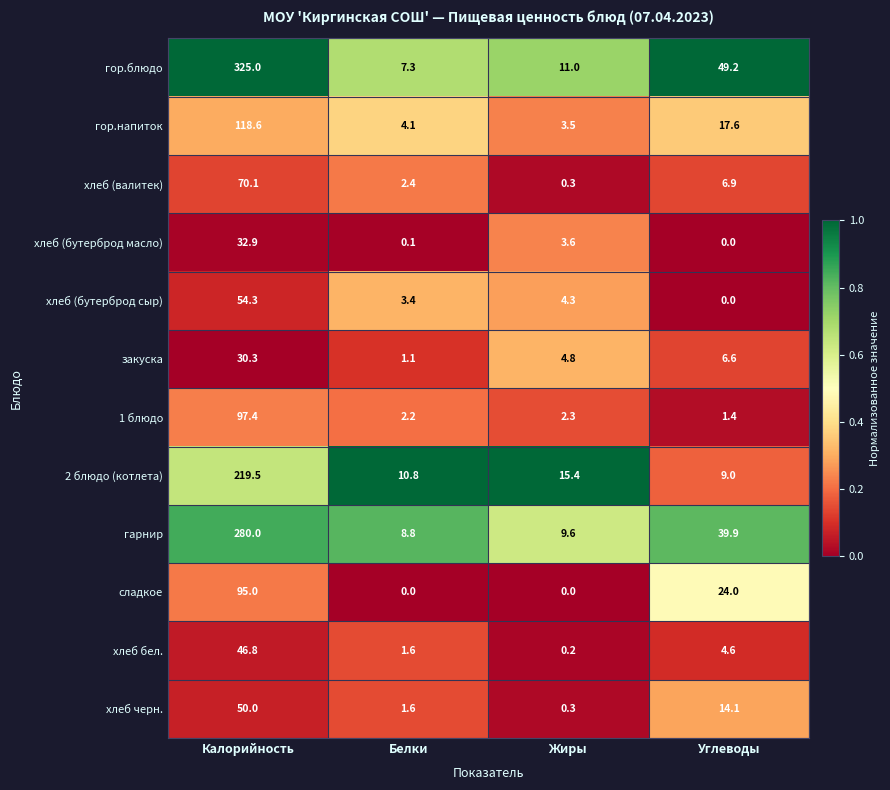

What is the highest value of the хлеб (валитек) series?

70.1